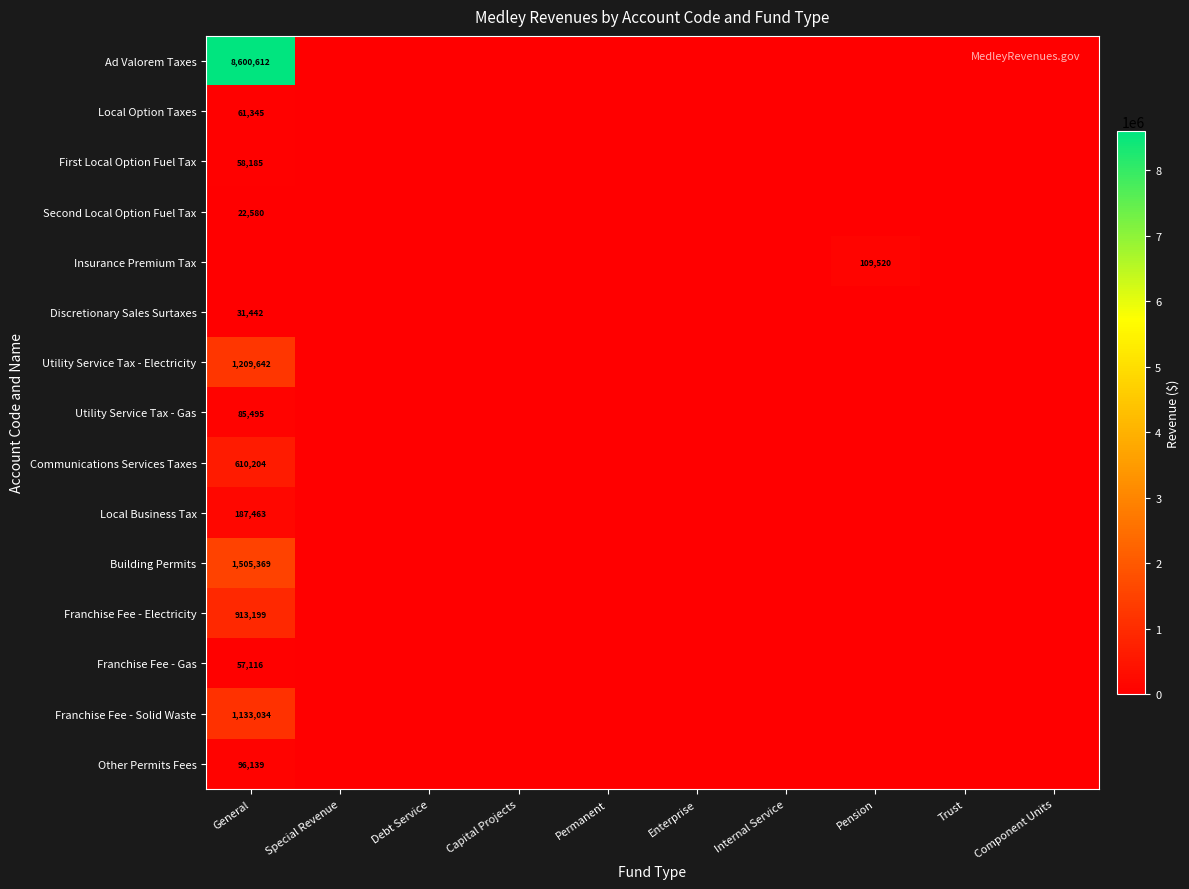

True or false: First Local Option Fuel Tax has a value of 58185 at General.

True